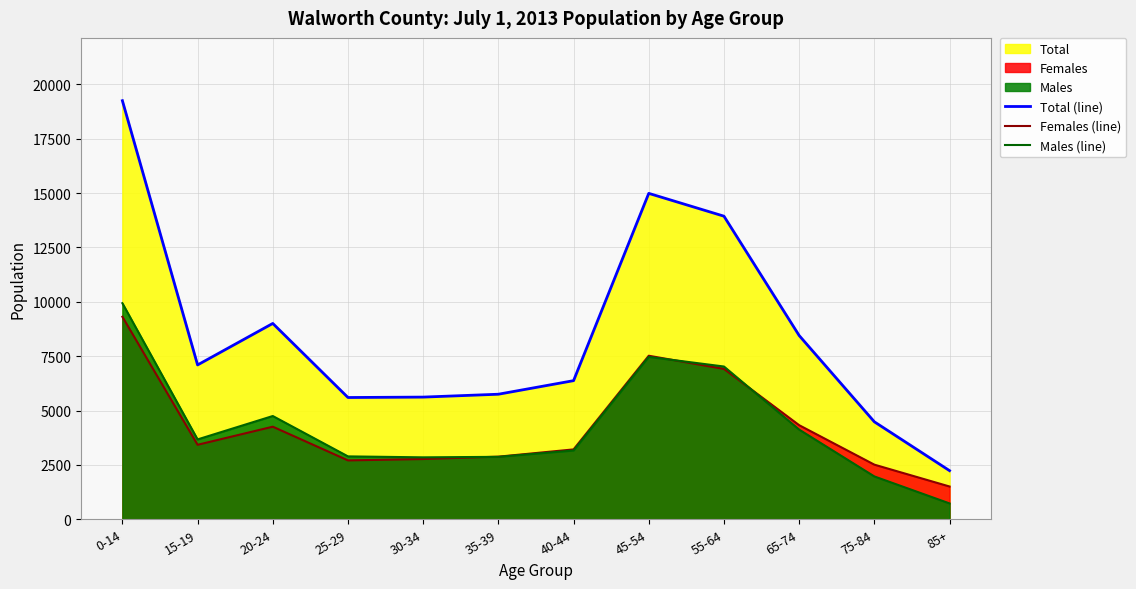

The Females (line) series shows 7520 at 45-54. True or false?

True